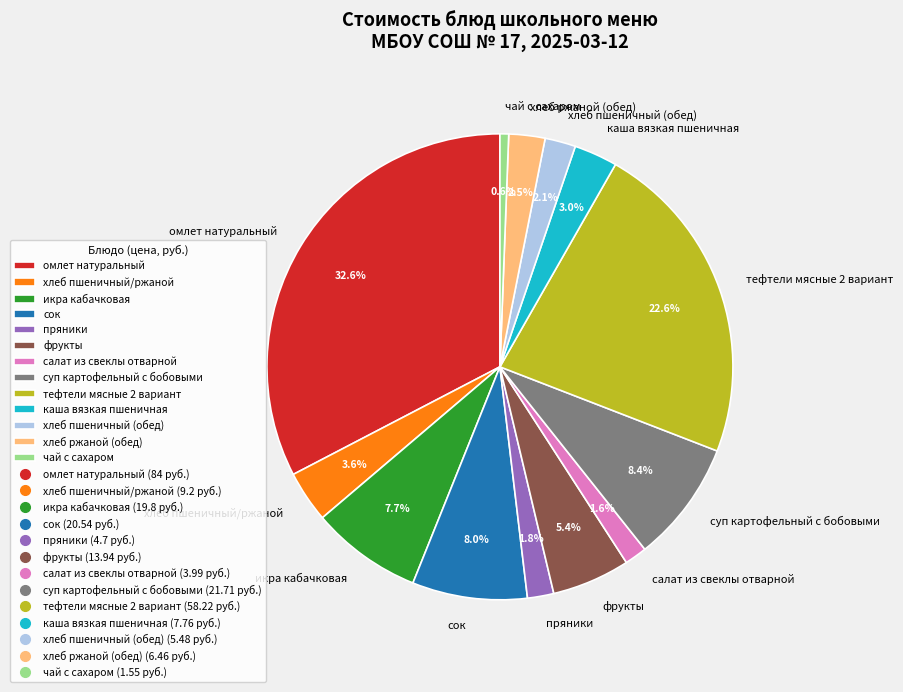

To the nearest percent, what portion does каша вязкая пшеничная represent?

3%